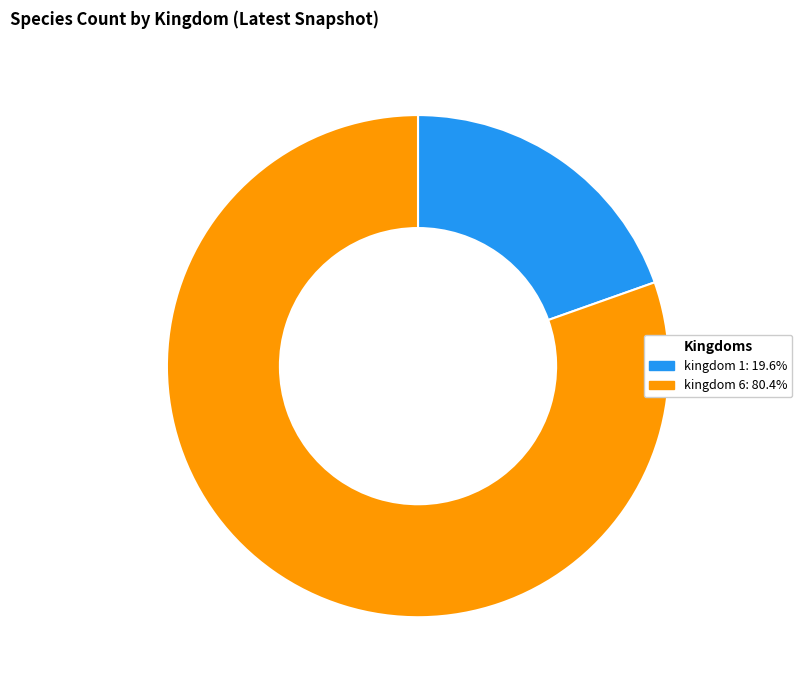

Is there any slice that represents more than half of the pie?

Yes